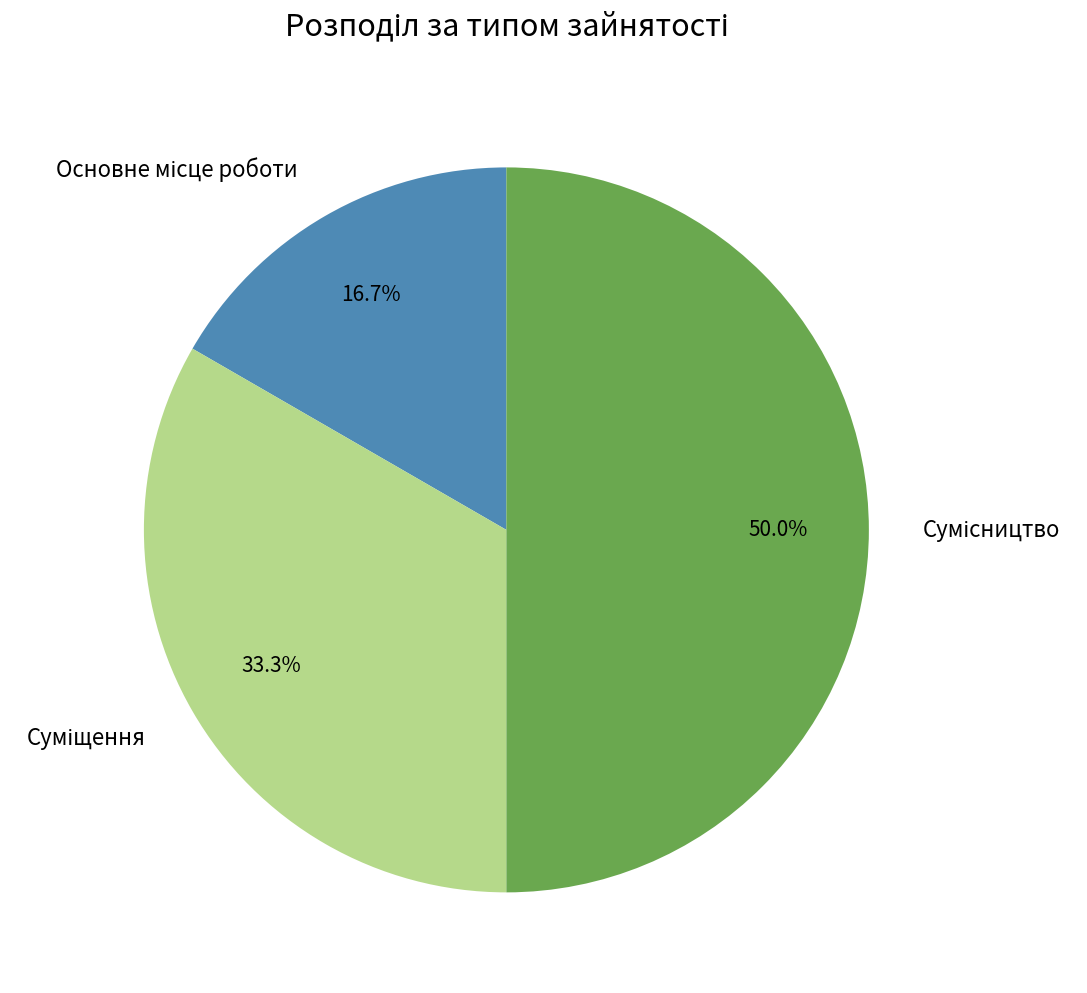

Which category has the smallest portion of the pie?

Основне місце роботи